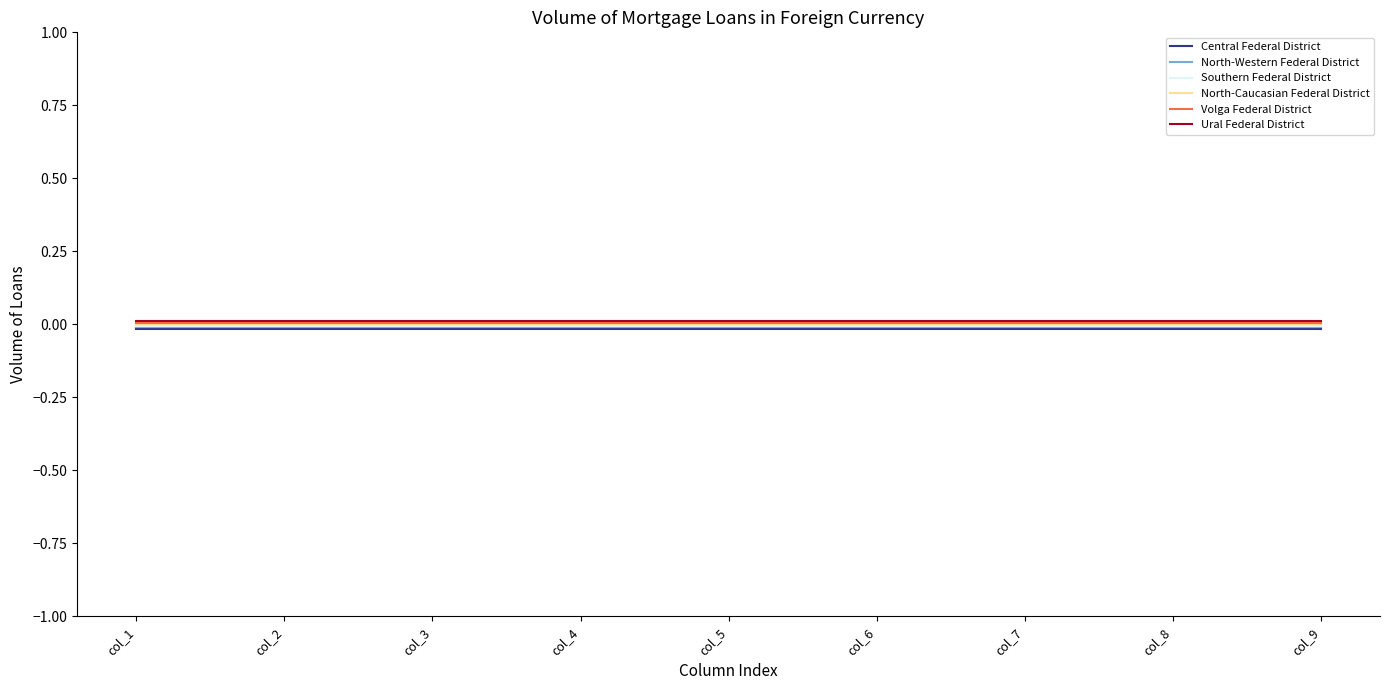

Count the number of data series in this chart.

6